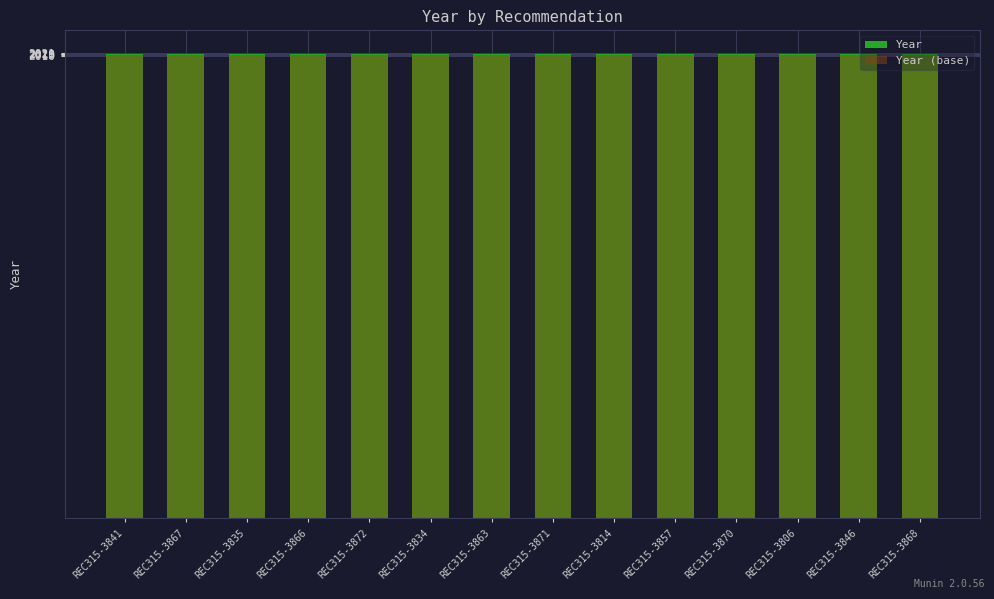

Between REC315-3870 and REC315-3872, which is larger?

REC315-3870